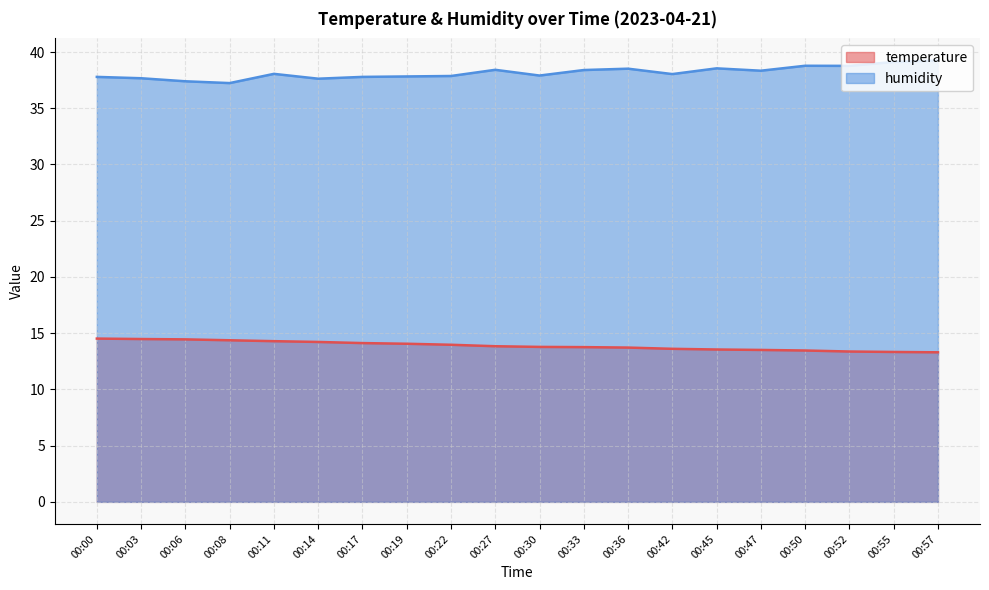

What is the lowest value of the temperature series?

13.3